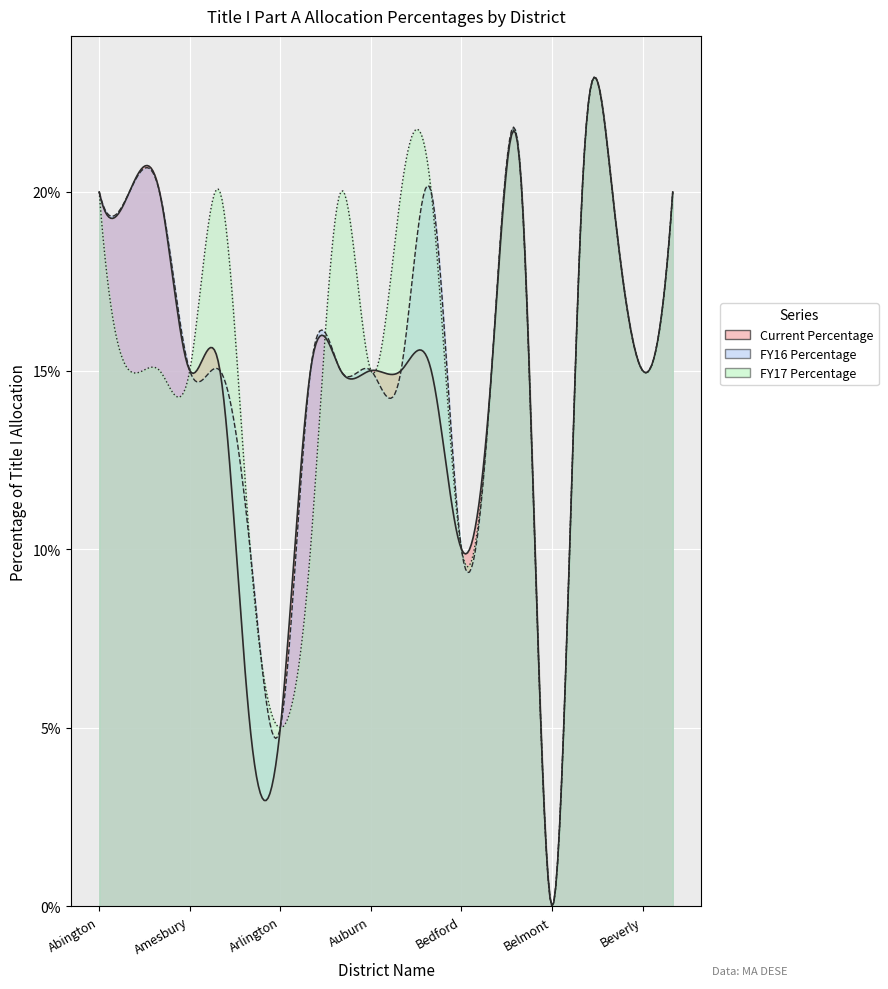

At which category does the chart reach its minimum across all series?

Belmont